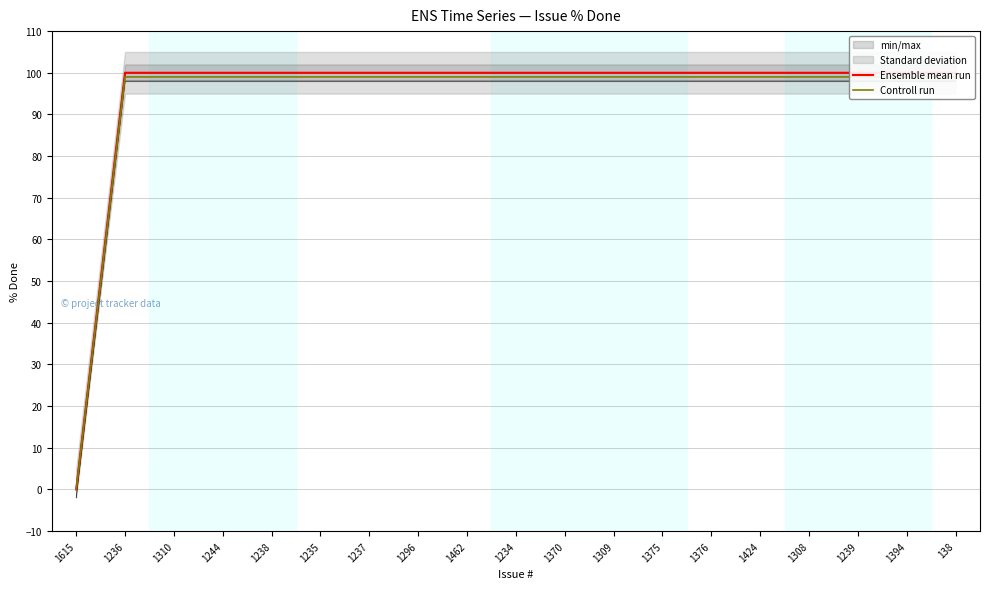

What is the approximate value of Controll run at 1376, to the nearest 10?

100